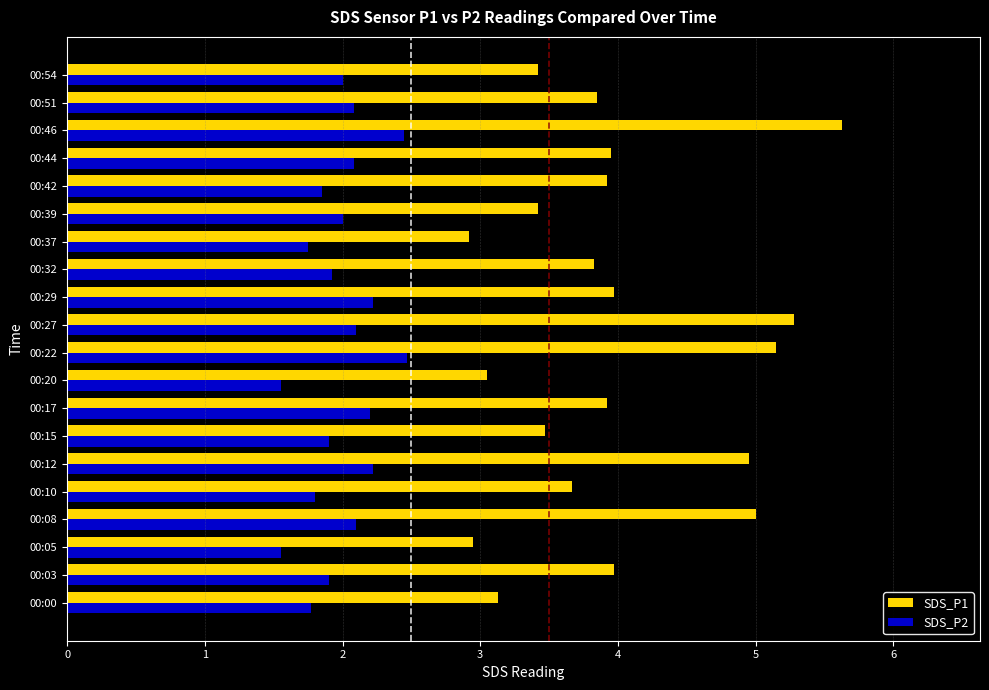

Which series has the largest total across all categories?

SDS_P1